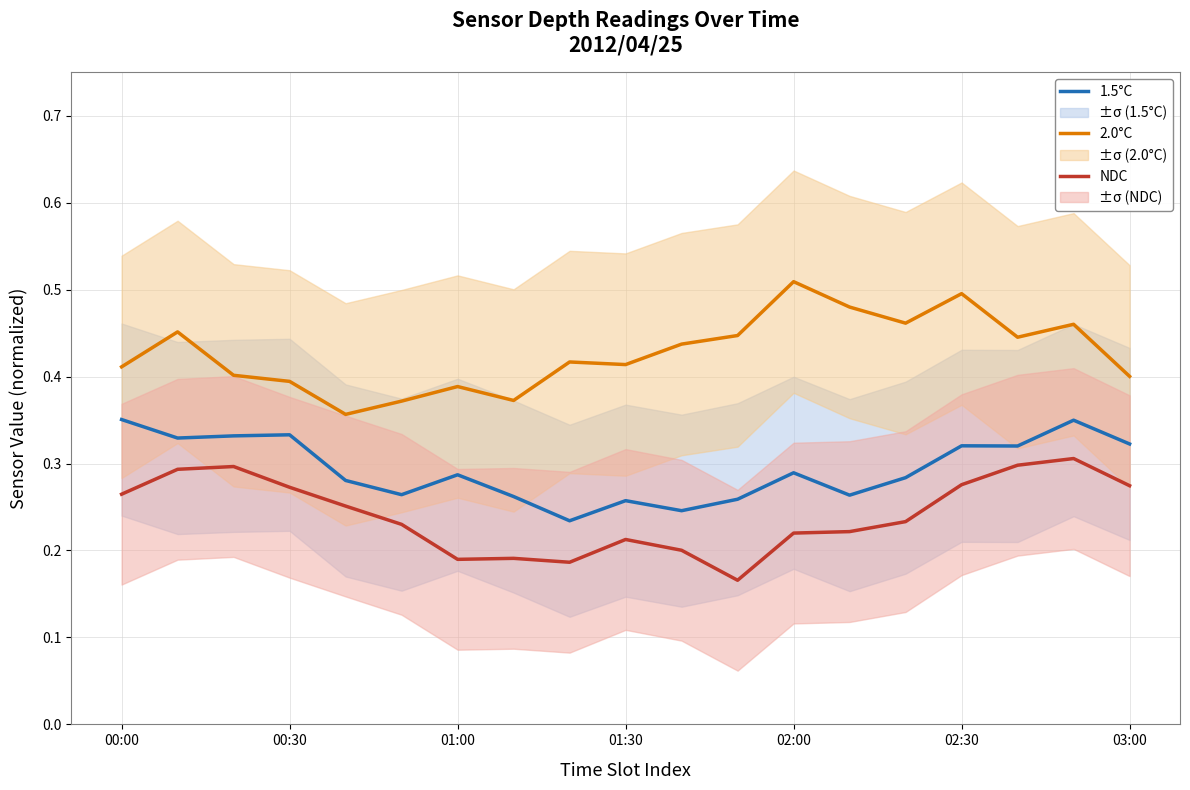

What is the difference between the maximum and minimum values in the 1.5°C series?

0.1